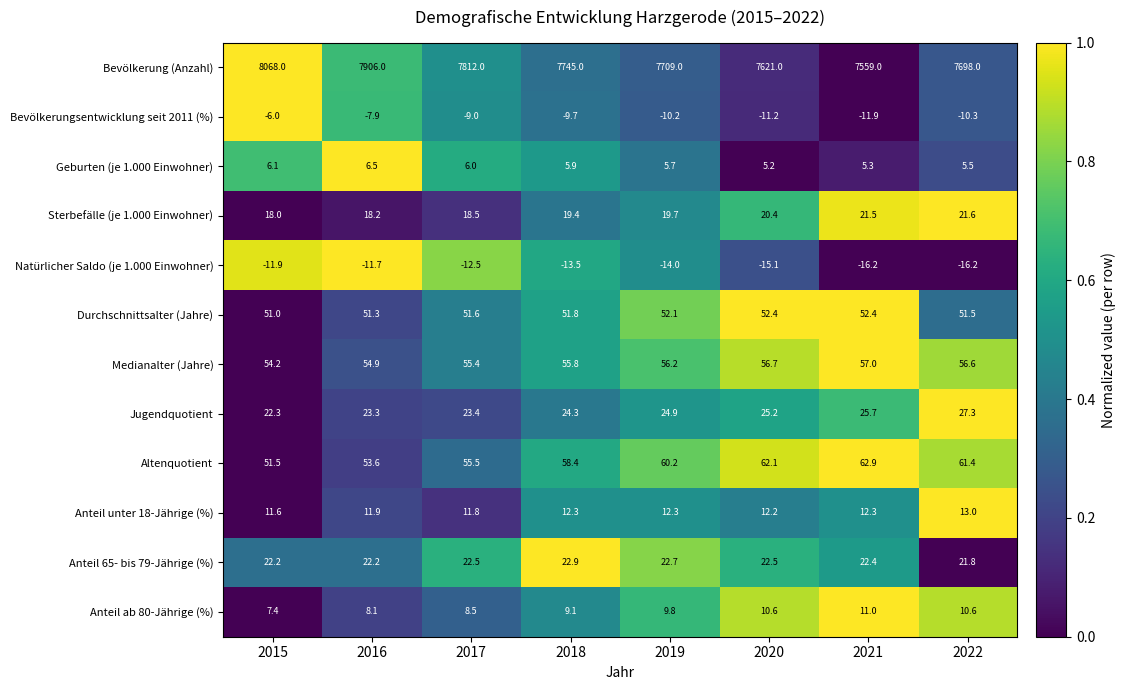

Which series has the largest total across all categories?

Bevölkerung (Anzahl)